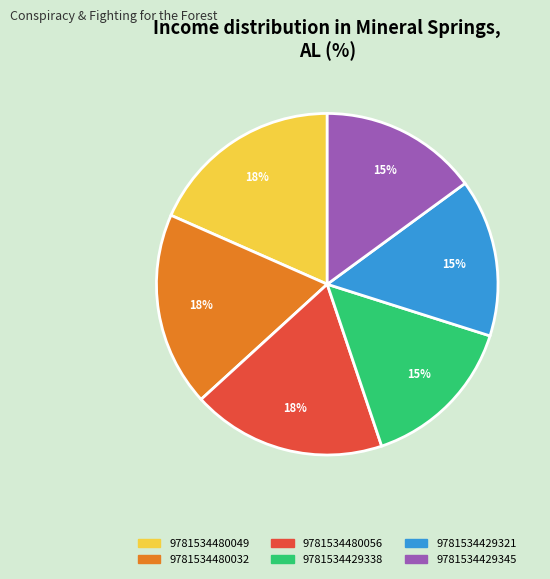

What percentage is the 9781534429338 slice, to the nearest percent?

15%